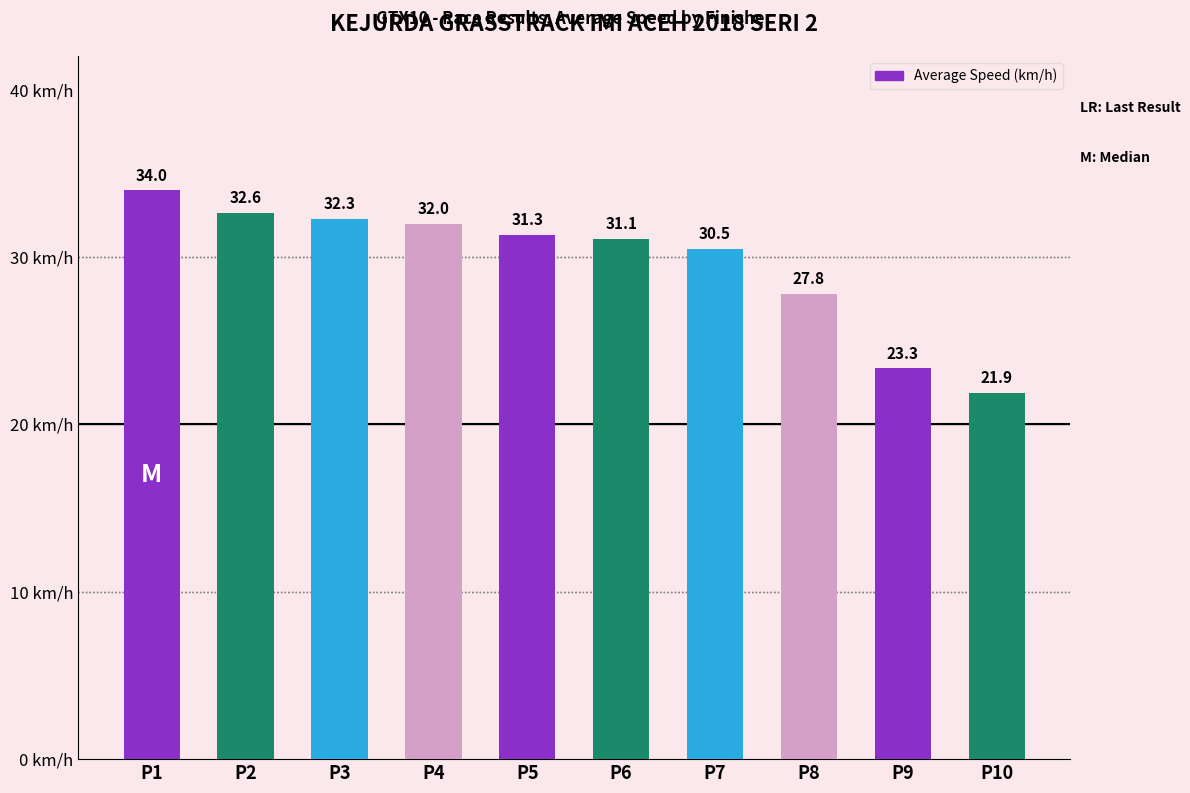

Which label corresponds to the largest value in the chart?

P1